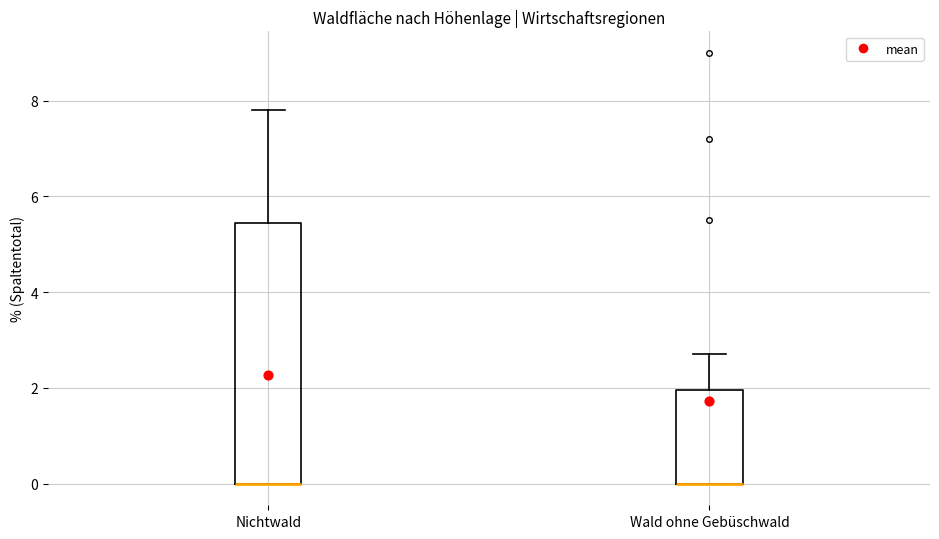

Reading left to right, transcribe this box plot: for each box, give where its median line is, the range the box spans, and where its two whiskers end, as read against the y-axis. The values are not printed on the chart, so give them approximately, as read against the axis.

Nichtwald: median 0.0 (drawn on the box's lower edge), box 0.0 to 5.4, whiskers 0.0 to 7.8
Wald ohne Gebüschwald: median 0.0 (drawn on the box's lower edge), box 0.0 to 2.0, whiskers 0.0 to 2.8